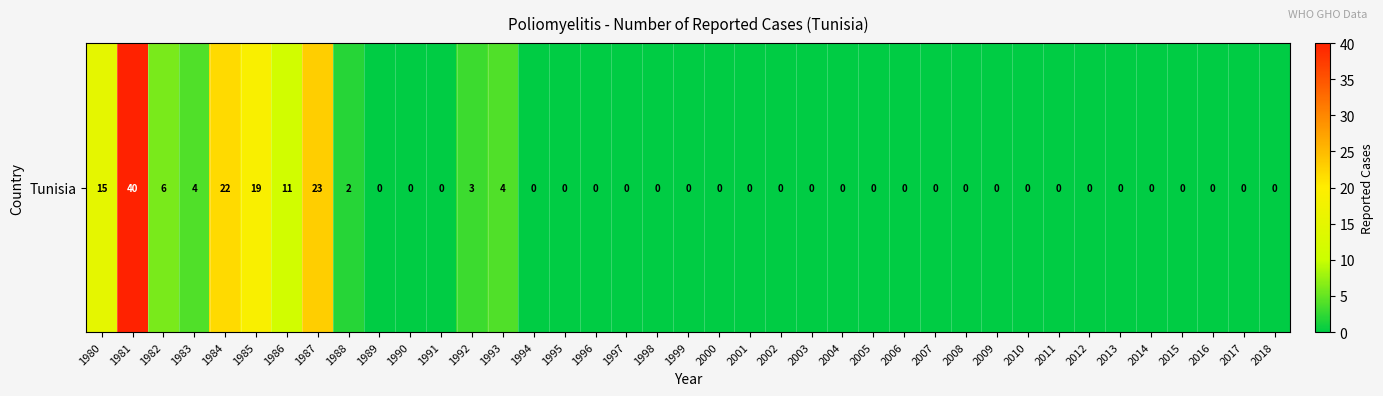

Reading left to right, what are all the values shown in this chart?

15	40	6	4	22	19	11	23	2	0	0	0	3	4	0	0	0	0	0	0	0	0	0	0	0	0	0	0	0	0	0	0	0	0	0	0	0	0	0